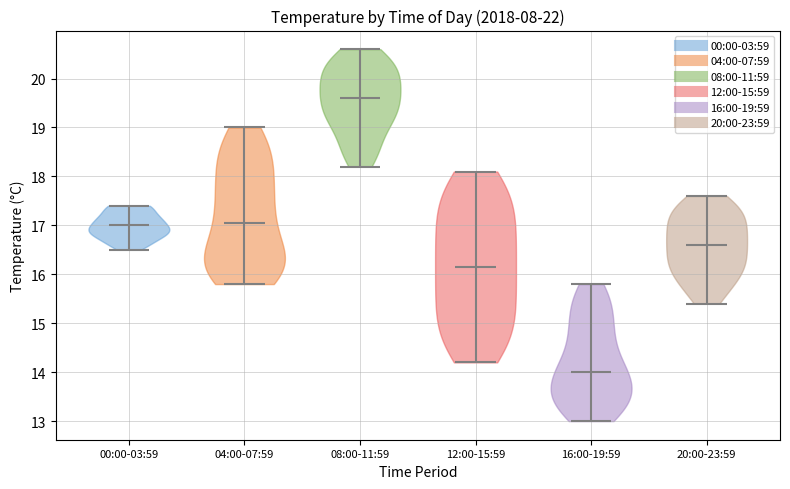

Reading left to right, read every violin against the y-axis: where its median line is, and the lowest and highest points it reaches. The values are not printed on the chart, so give them approximately, as read against the axis.

00:00-03:59: median line 17.0, lowest point 16.5, highest point 17.4
04:00-07:59: median line 17.1, lowest point 15.8, highest point 19.0
08:00-11:59: median line 19.6, lowest point 18.2, highest point 20.6
12:00-15:59: median line 16.2, lowest point 14.2, highest point 18.1
16:00-19:59: median line 14.0, lowest point 13.0, highest point 15.8
20:00-23:59: median line 16.6, lowest point 15.4, highest point 17.6